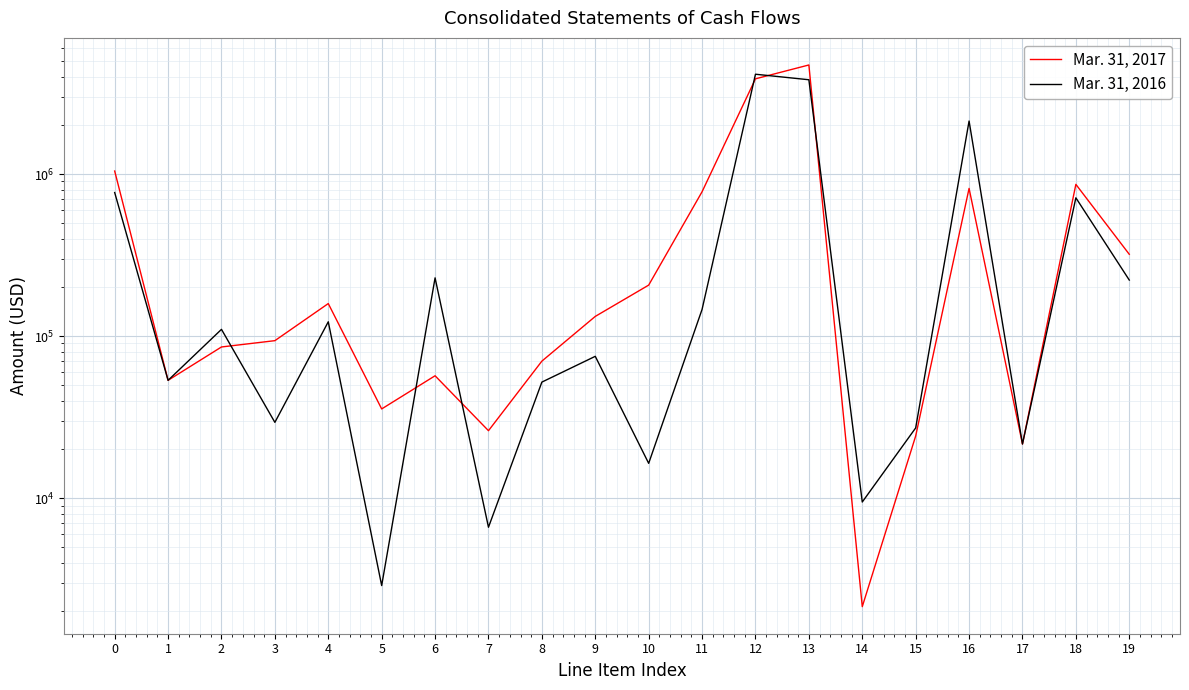

What is the sum of all Mar. 31, 2017 values?

13369012